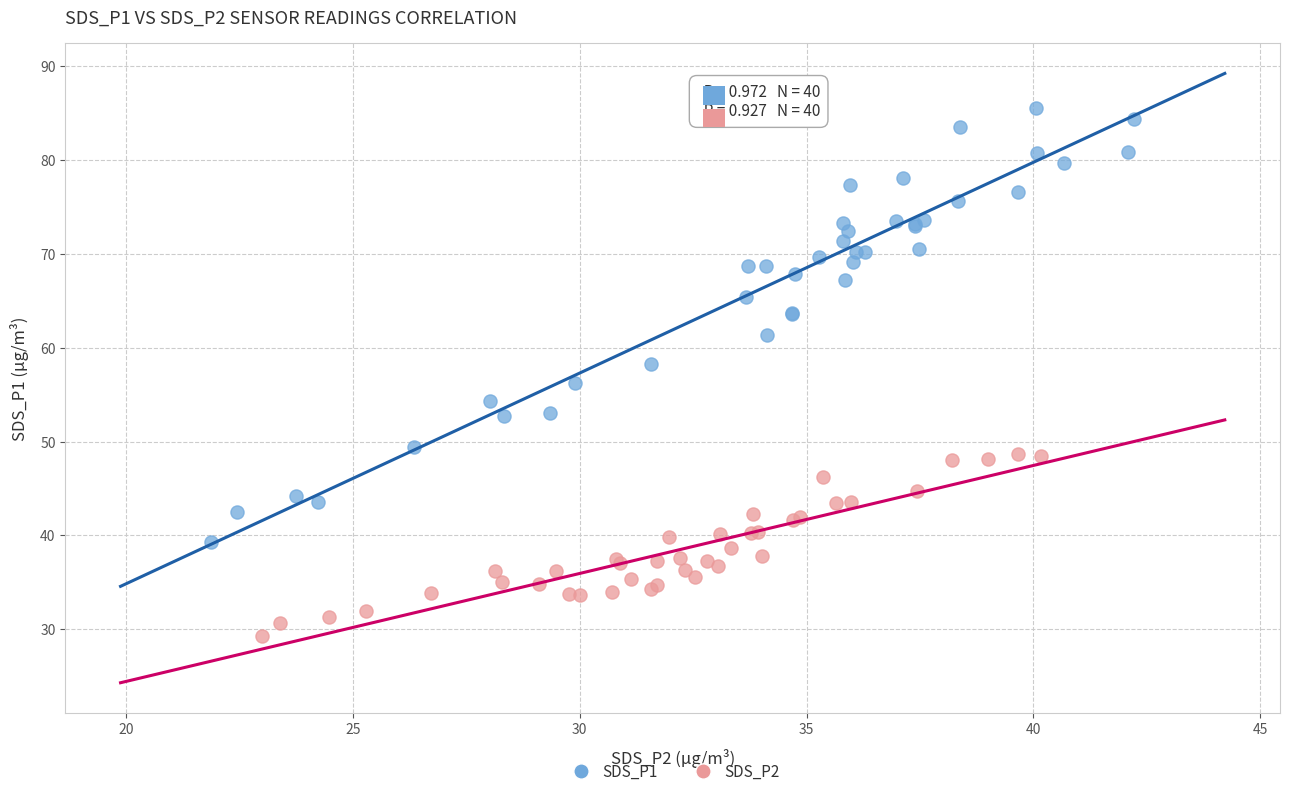

Which series has the widest spread of Y values?

SDS_P1